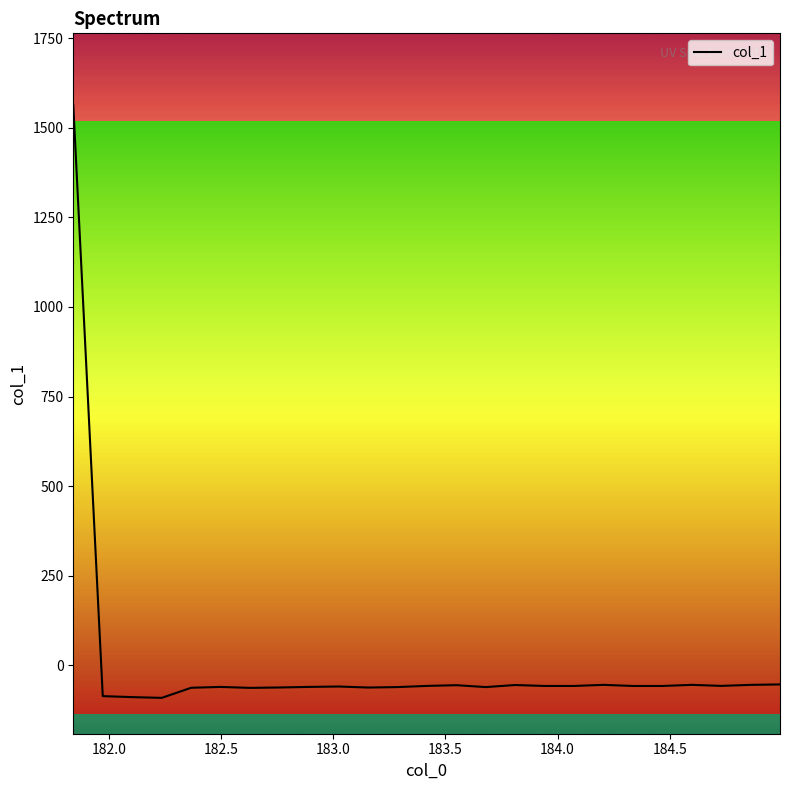

What is the difference between the maximum and minimum values?

1653.5